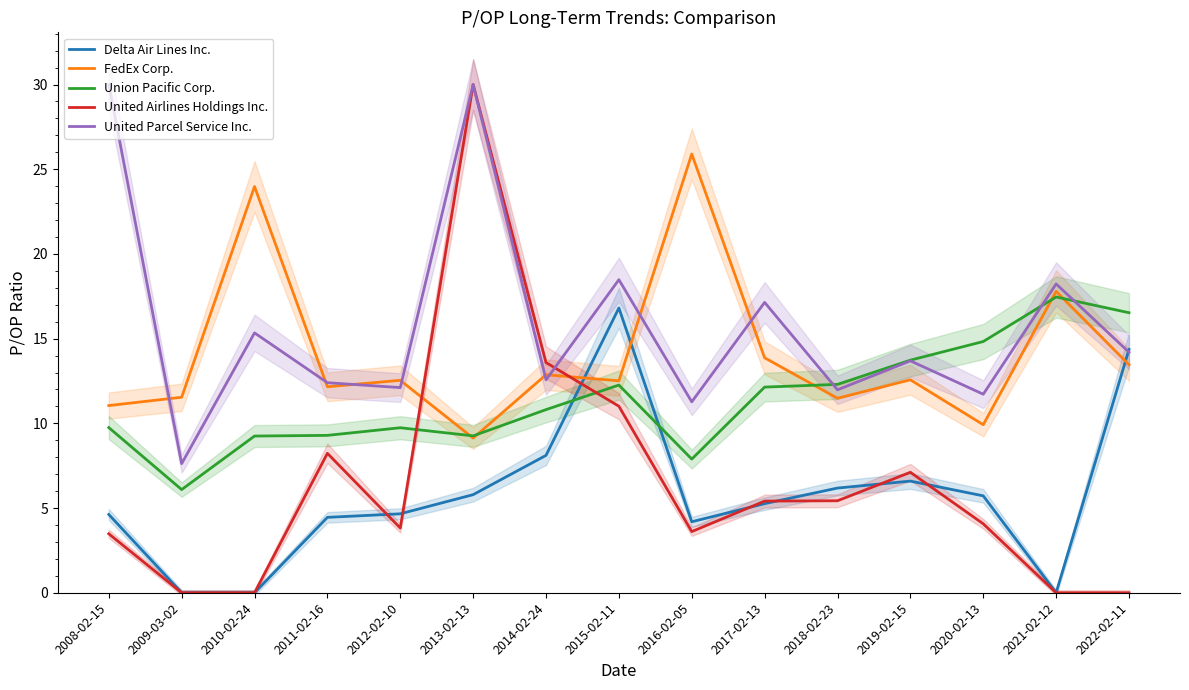

List the series in order of their peak value, highest first.

United Airlines Holdings Inc., United Parcel Service Inc., FedEx Corp., Union Pacific Corp., Delta Air Lines Inc.